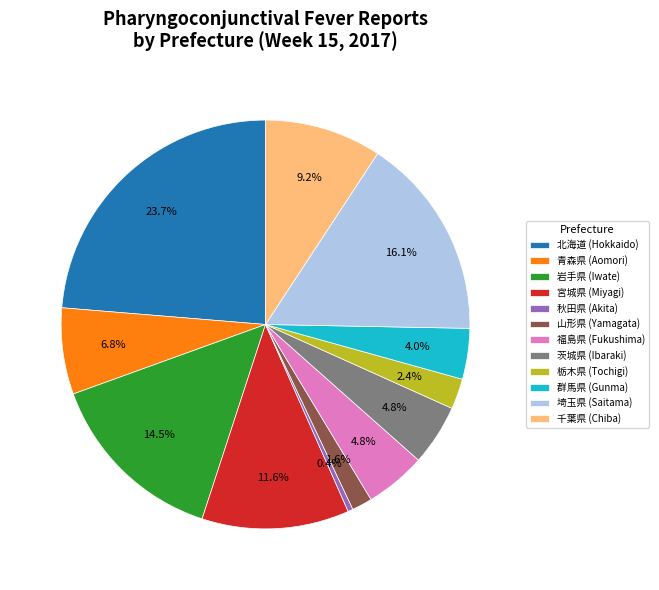

How many slices are in this pie chart?

12